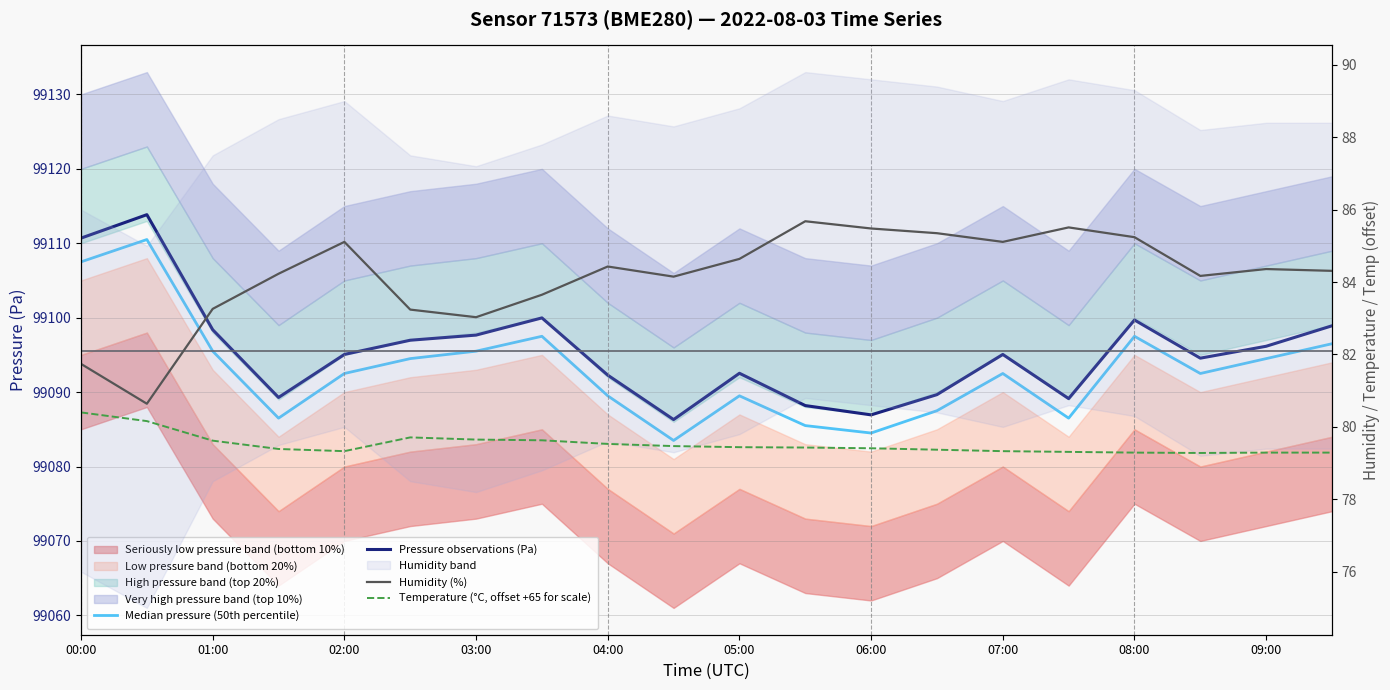

Is the value of Humidity (%) at 13 greater than the value of Temperature (°C, offset +65 for scale) at 08:00?

Yes